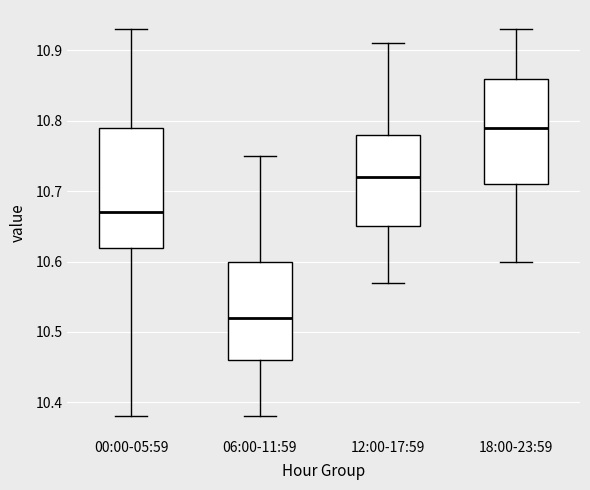

Where is the lower edge of the box for 00:00-05:59 on the y-axis? The values are not printed on the chart, so give them approximately, as read against the axis.

10.62